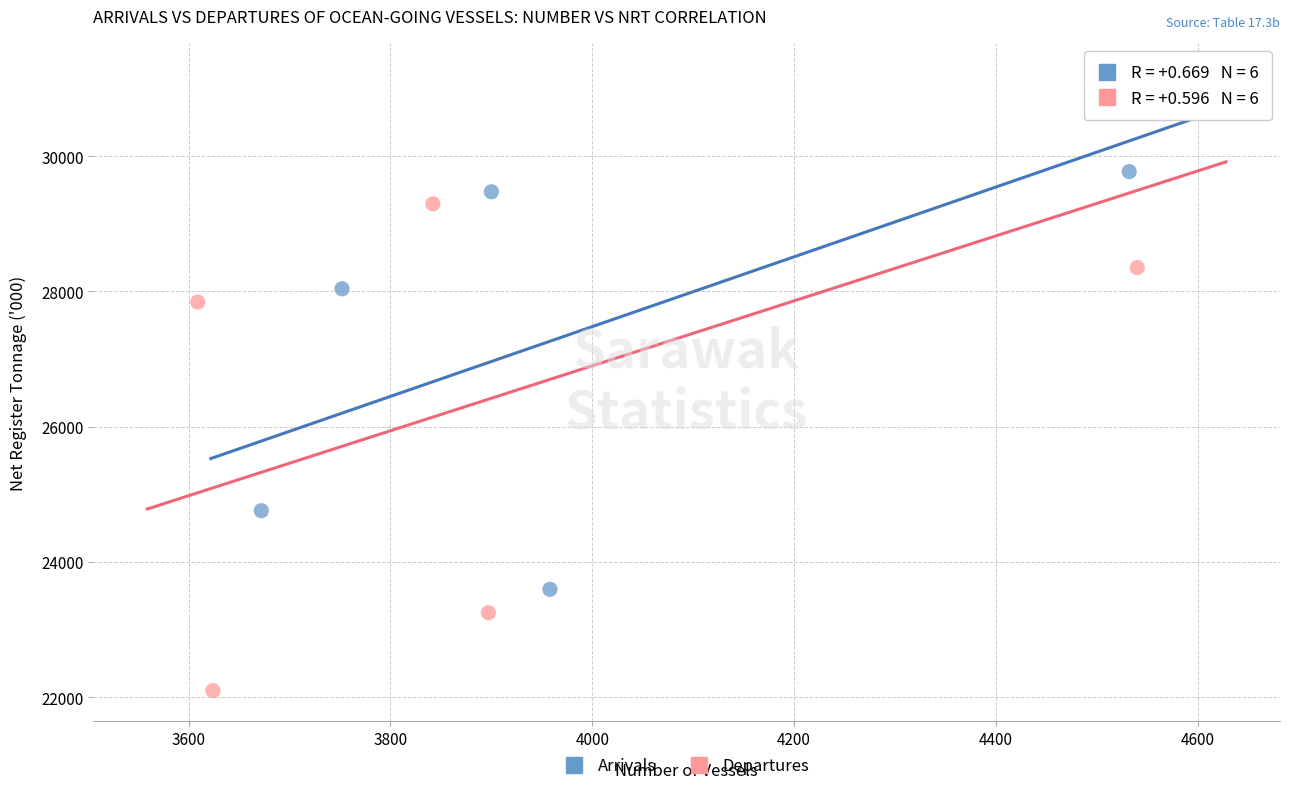

What are all the series names shown in the legend?

Arrivals, Departures